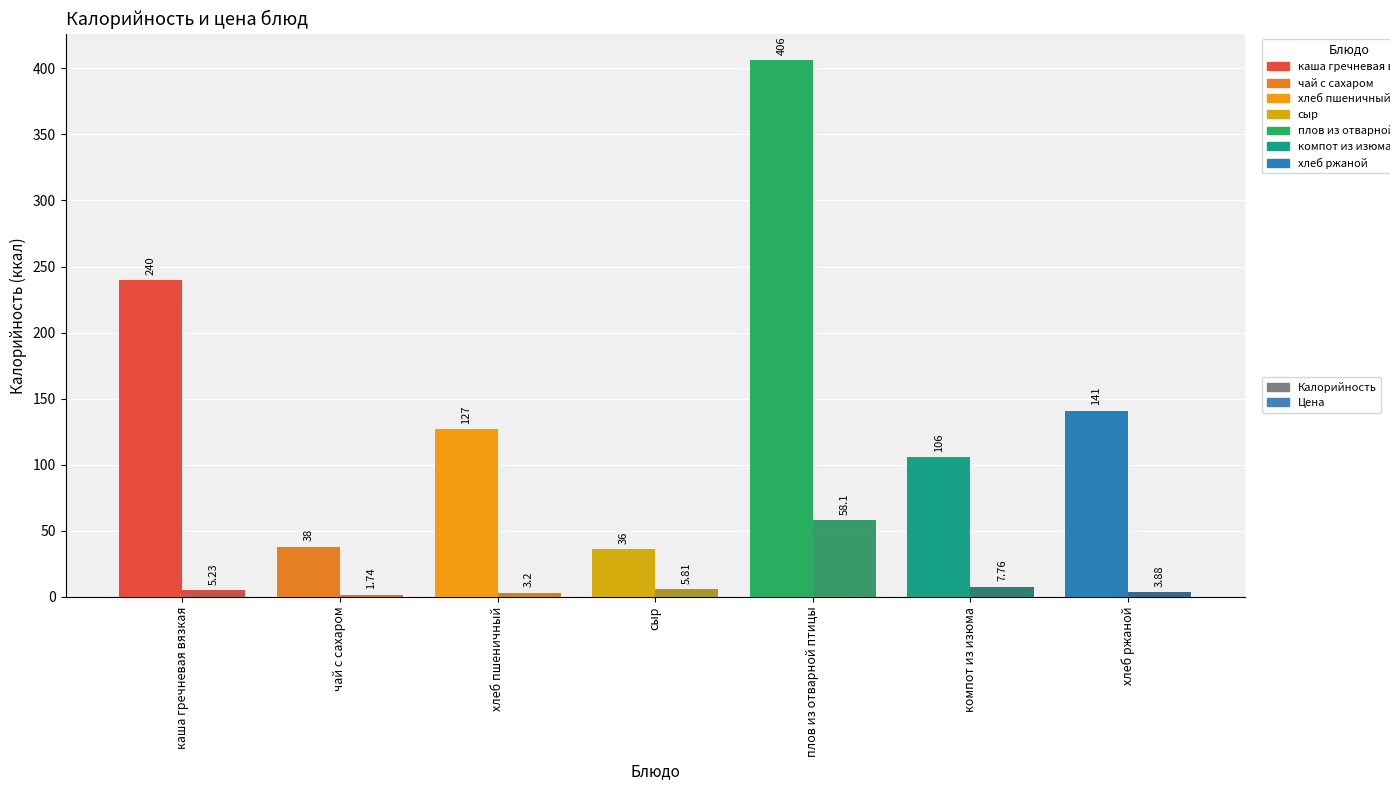

What is the spread (max minus min) of values at каша гречневая вязкая?

234.8